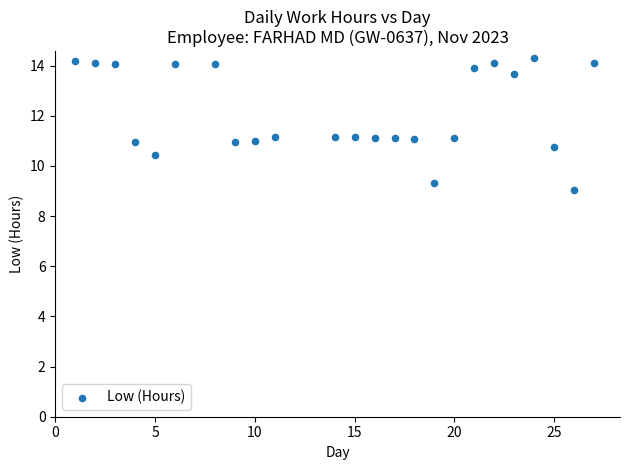

What is the range of Y values (max minus min)?

5.3